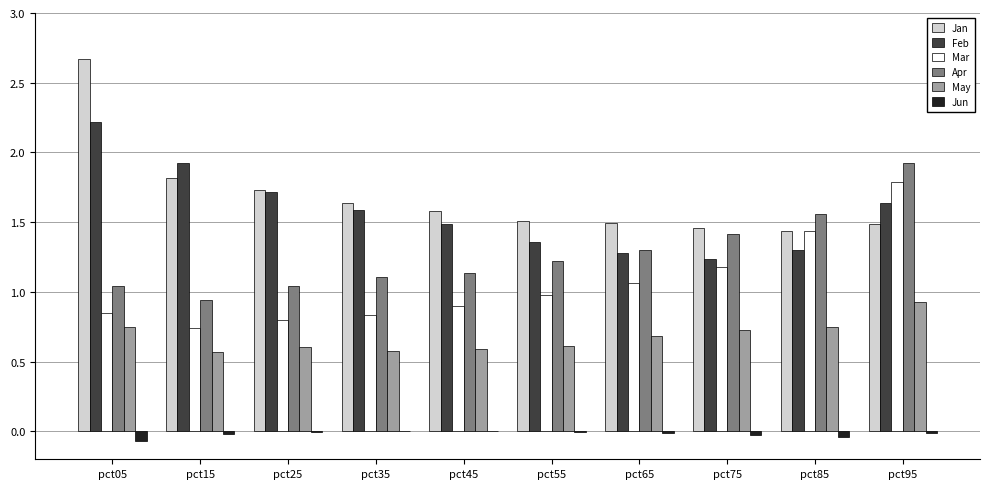

How many groups of bars are there?

10